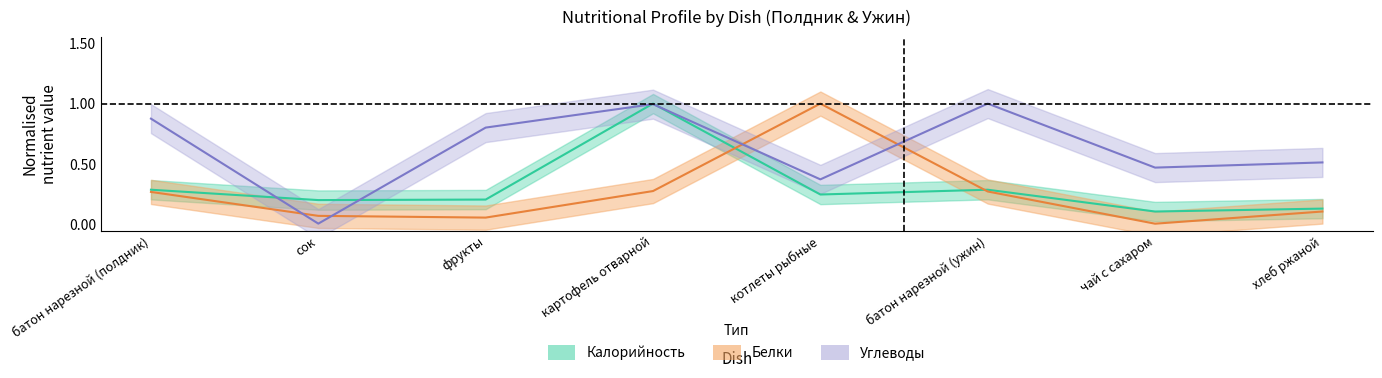

Reading left to right, extract all data points from this chart.

Калорийность: батон нарезной (полдник)=0.3	сок=0.2	фрукты=0.2	картофель отварной=1.0	котлеты рыбные=0.2	батон нарезной (ужин)=0.3	чай с сахаром=0.1	хлеб ржаной=0.1
Белки: батон нарезной (полдник)=0.3	сок=0.1	фрукты=0.1	картофель отварной=0.3	котлеты рыбные=1.0	батон нарезной (ужин)=0.3	чай с сахаром=0.0	хлеб ржаной=0.1
Углеводы: батон нарезной (полдник)=0.9	сок=0.0	фрукты=0.8	картофель отварной=1.0	котлеты рыбные=0.4	батон нарезной (ужин)=1.0	чай с сахаром=0.5	хлеб ржаной=0.5